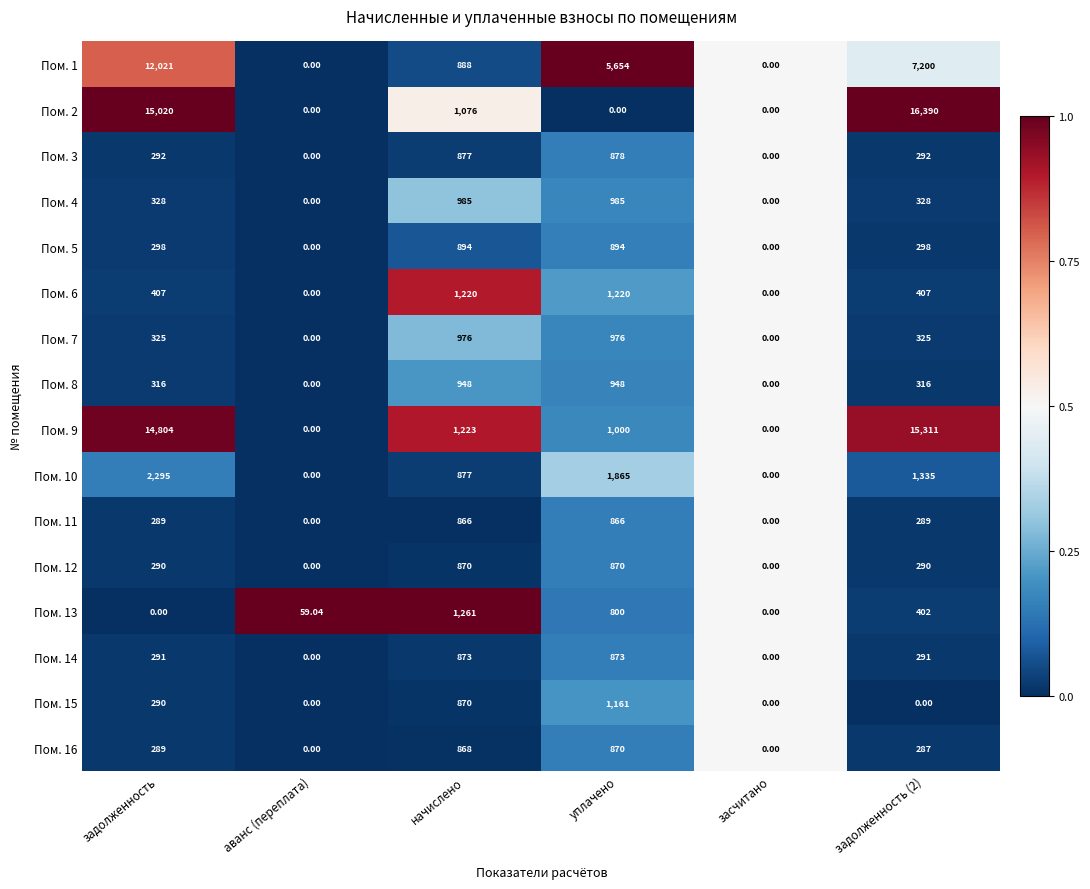

How many categories are shown in the chart?

6